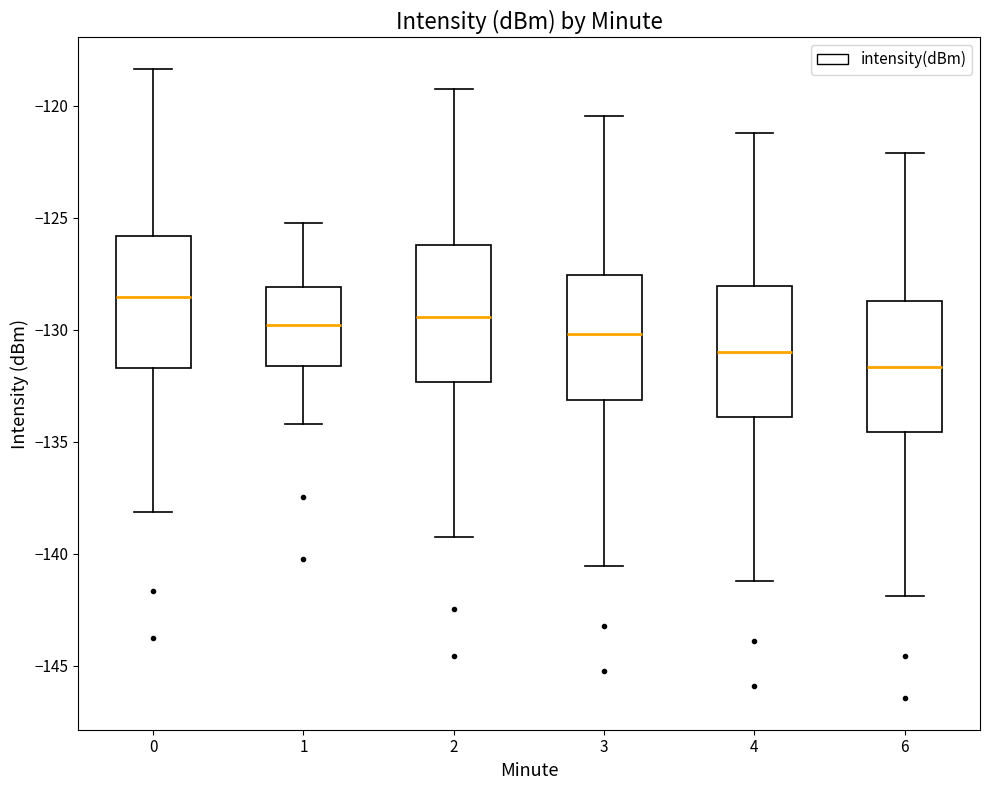

Reading left to right, transcribe this box plot: for each box, give where its median line is, the range the box spans, and where its two whiskers end, as read against the y-axis. The values are not printed on the chart, so give them approximately, as read against the axis.

0: median -128.5, box -131.5 to -126.0, whiskers -138.0 to -118.5
1: median -130.0, box -131.5 to -128.0, whiskers -134.0 to -125.0
2: median -129.5, box -132.5 to -126.0, whiskers -139.0 to -119.0
3: median -130.0, box -133.0 to -127.5, whiskers -140.5 to -120.5
4: median -131.0, box -134.0 to -128.0, whiskers -141.0 to -121.0
6: median -131.5, box -134.5 to -128.5, whiskers -142.0 to -122.0